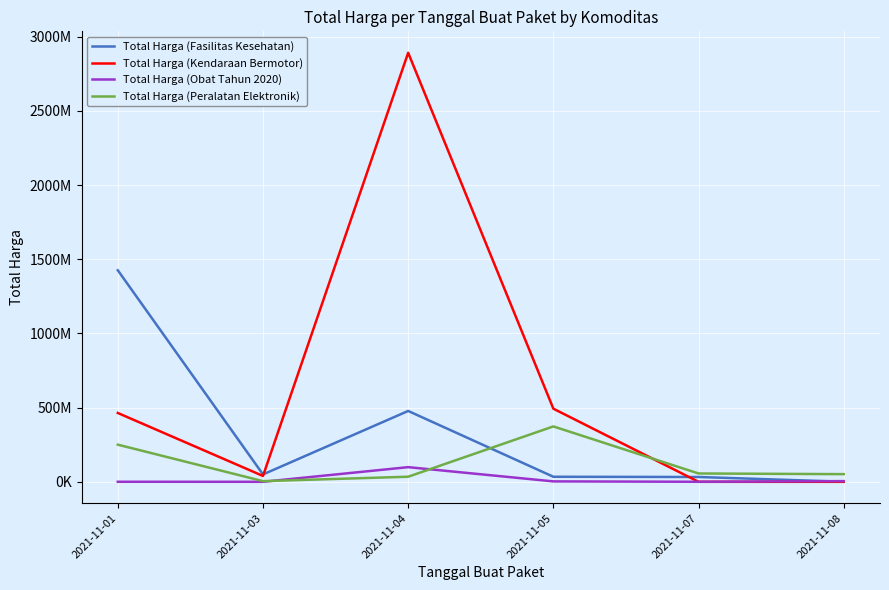

Reading left to right, extract all data points from this chart.

Total Harga (Fasilitas Kesehatan): 1425867900	49730040	477600000	34000000	32441200	577875
Total Harga (Kendaraan Bermotor): 464002100	39440000	2892122000	493000000	0	0
Total Harga (Obat Tahun 2020): 333600	78000	98772570	2772000	265000	4672200
Total Harga (Peralatan Elektronik): 250350000	4350000	34292000	373404000	56152800	51601000